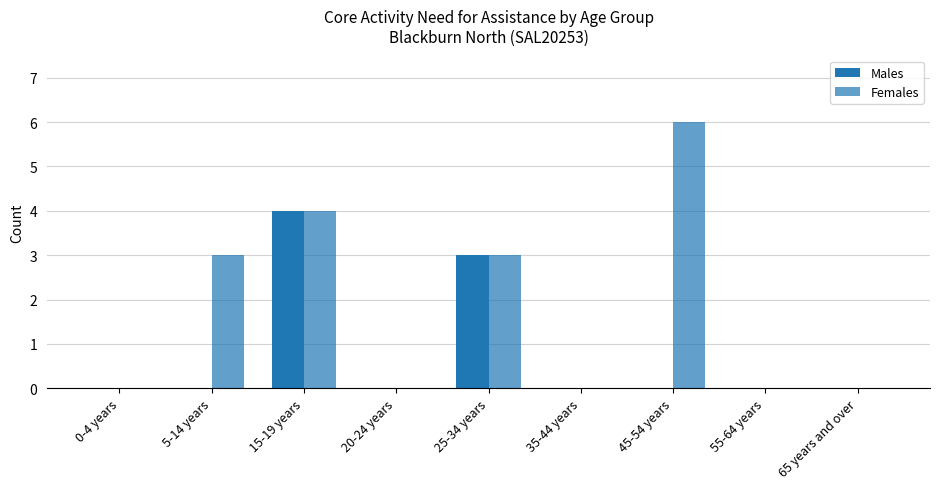

At 0-4 years, list the series in order from largest to smallest.

Males, Females